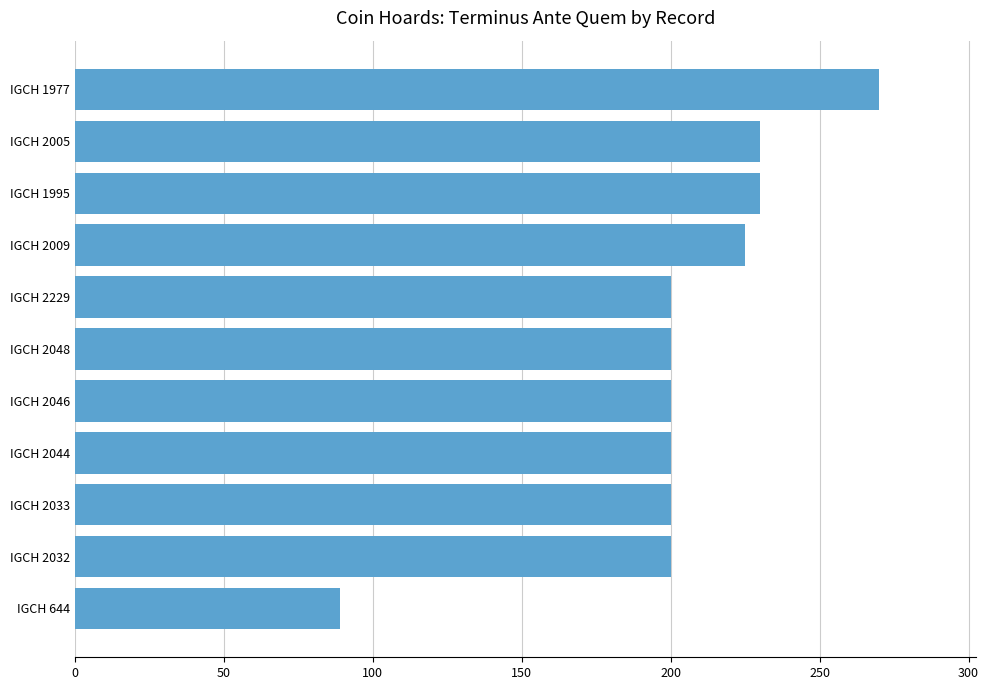

Is it true that the value at IGCH 2046 is 348?

False